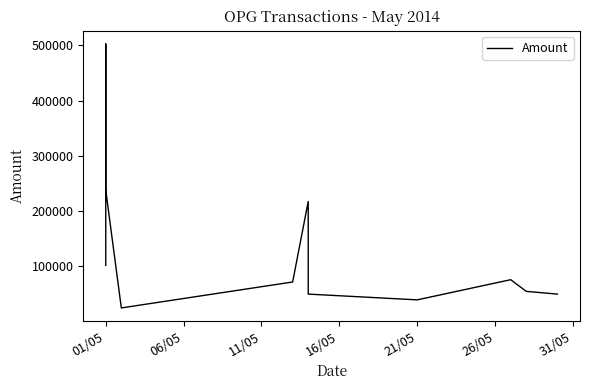

How many interior local peaks (higher than both neighbors) does the data have?

3